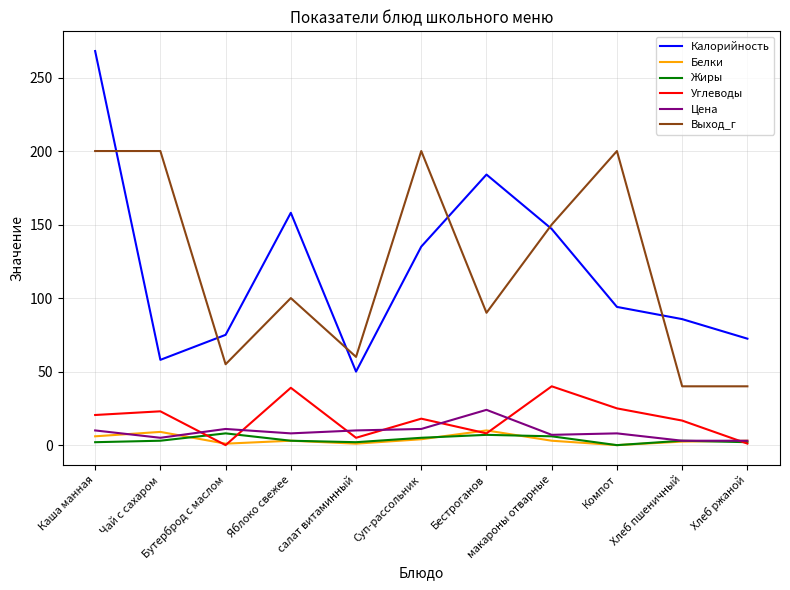

Which series has the widest spread of values?

Калорийность